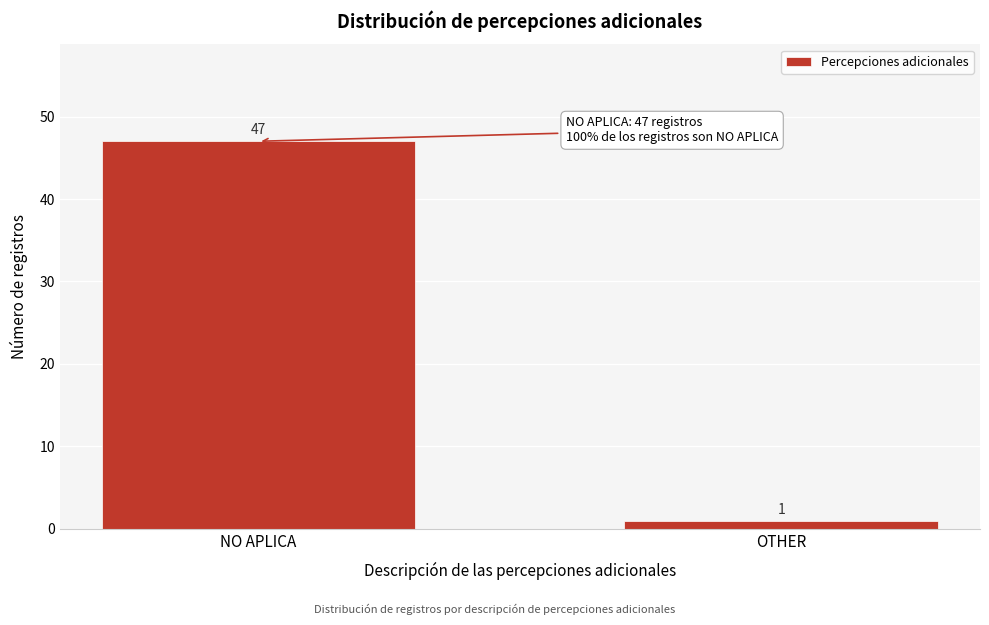

Reading right to left, transcribe all the data shown in this chart.

1	47